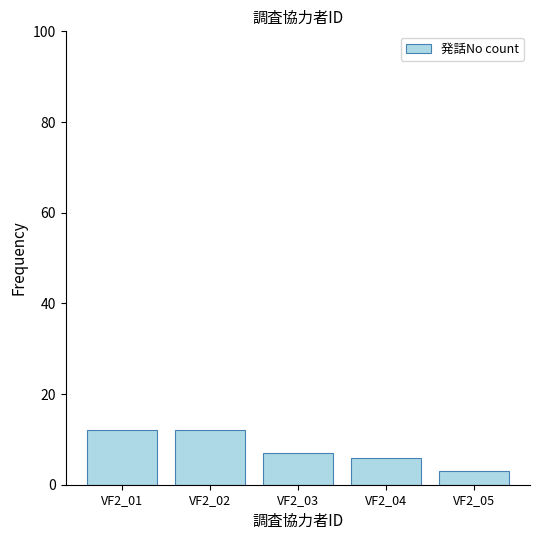

Which label corresponds to the smallest value in the chart?

VF2_05